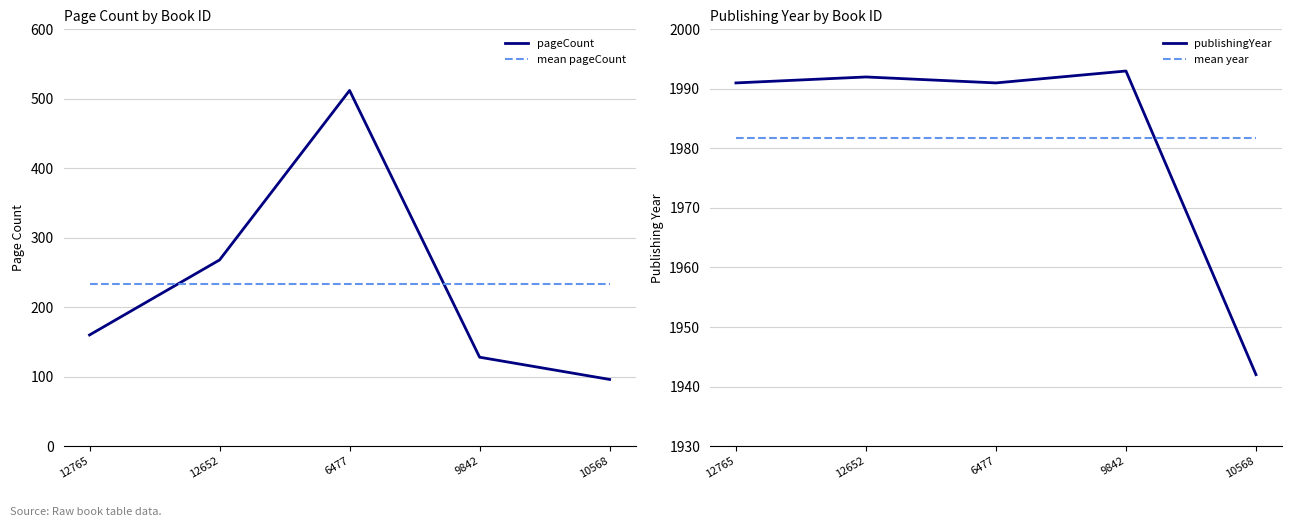

What is the label of the 1st point from the left?

12765